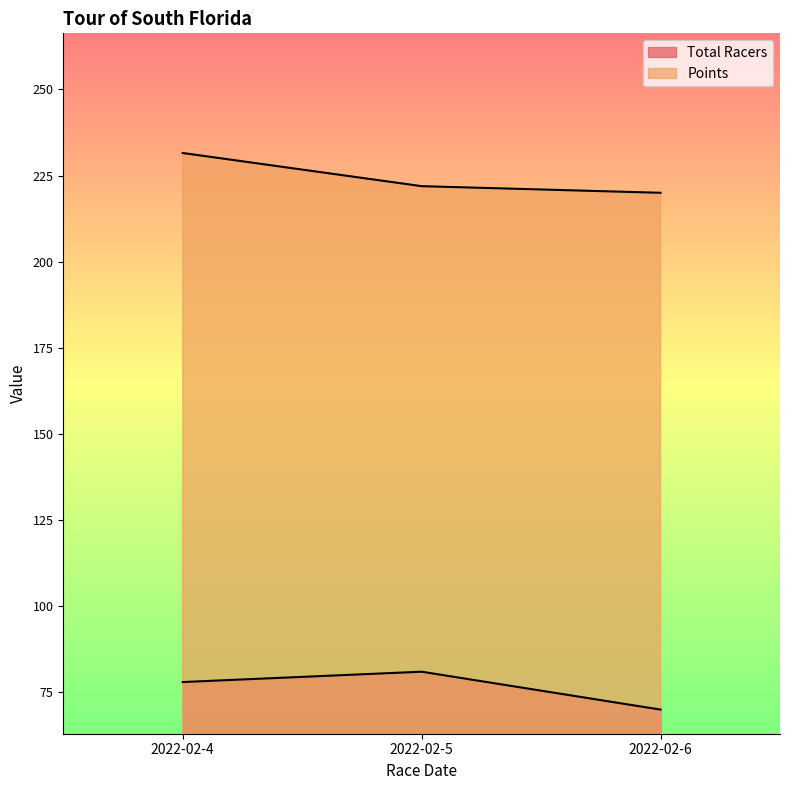

Rank the series by their maximum value, from highest to lowest.

Points, Total Racers